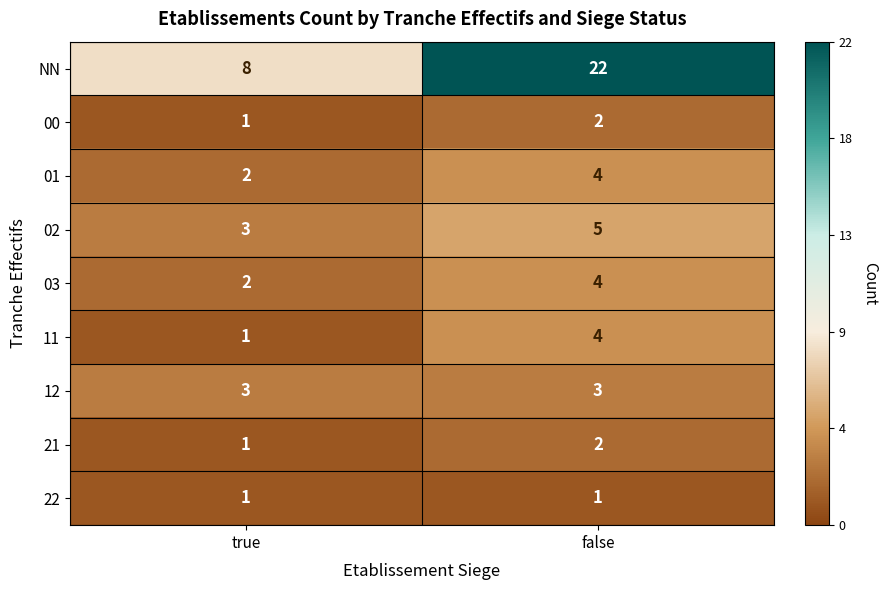

Reading left to right, transcribe all the data shown in this chart.

NN: true=8	false=22
00: true=1	false=2
01: true=2	false=4
02: true=3	false=5
03: true=2	false=4
11: true=1	false=4
12: true=3	false=3
21: true=1	false=2
22: true=1	false=1